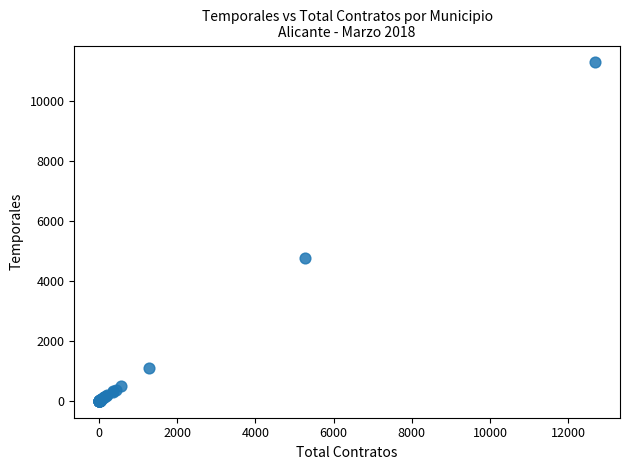

What Y value in the scatter plot is closest to 5650?

4786